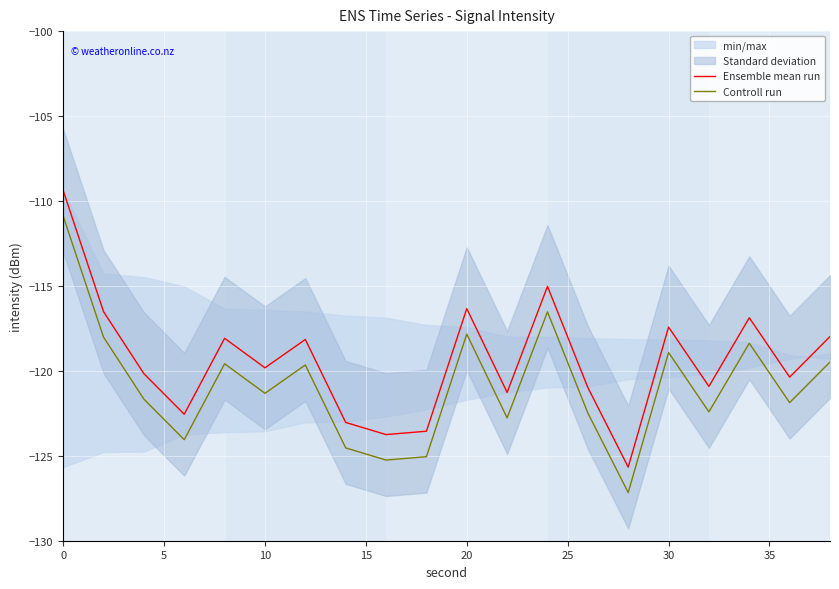

What is the lowest value of the Ensemble mean run series?

-125.7